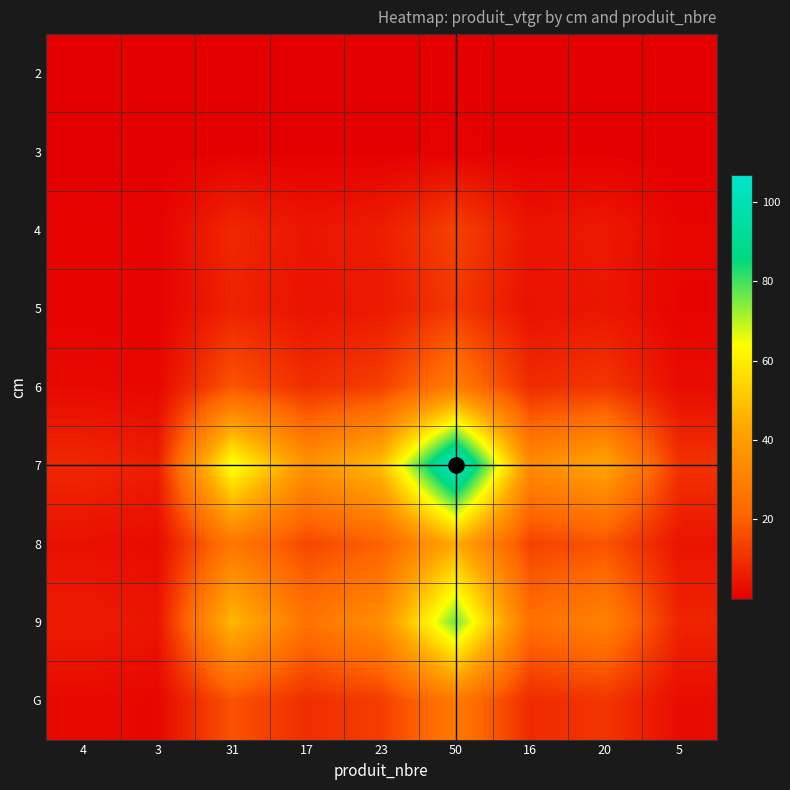

What is the sum of all 2 values?

4.4